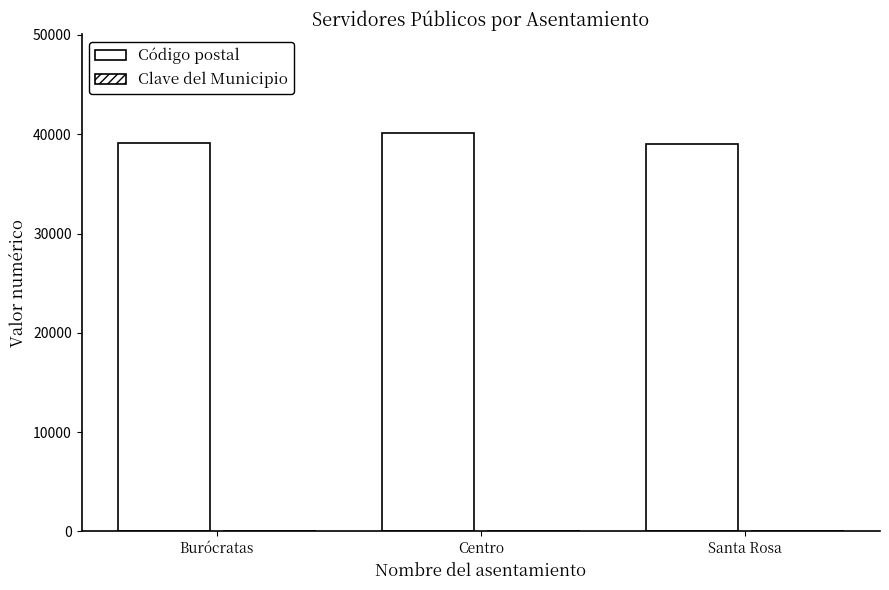

Reading left to right, list all the values displayed in this chart.

Código postal: 39090	40080	39014
Clave del Municipio: 29	35	29